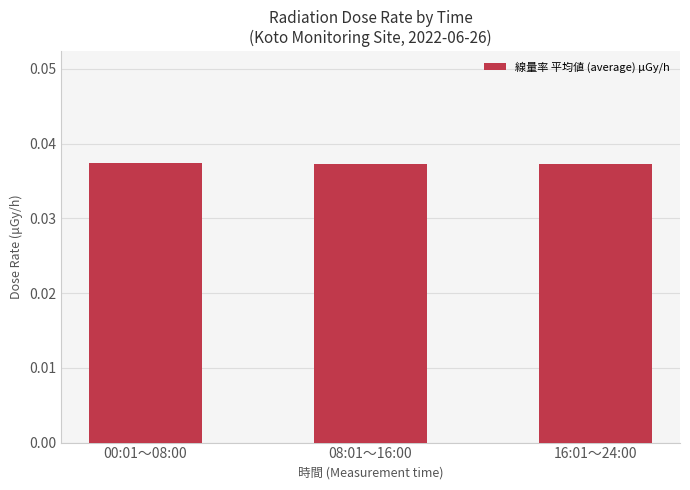

Count the values in the range 0 to 1.

3